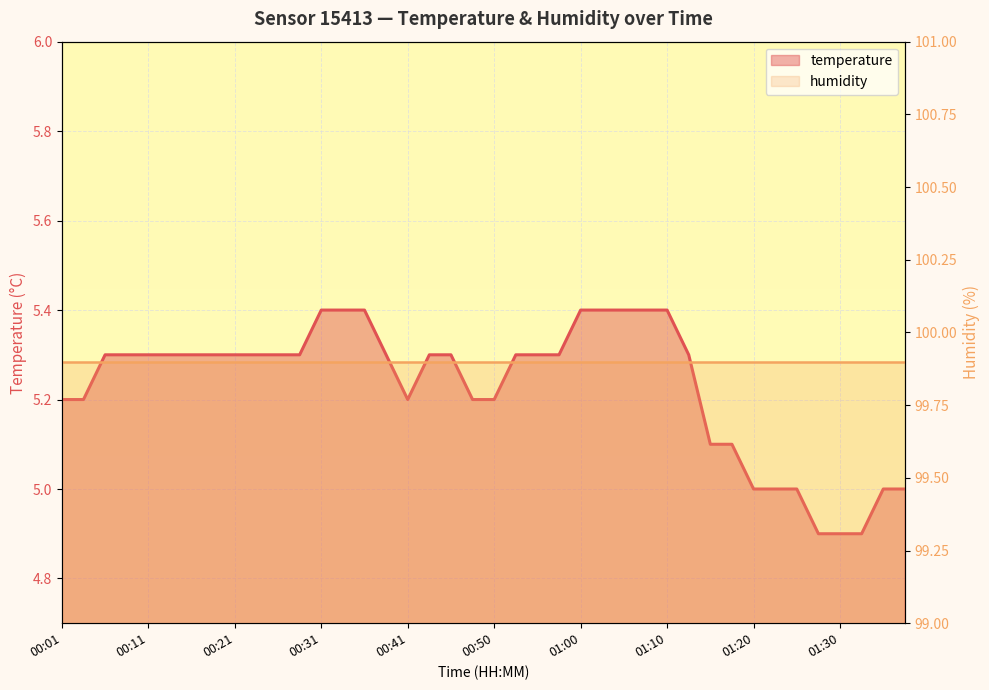

How many temperature values are between 5 and 6?

37